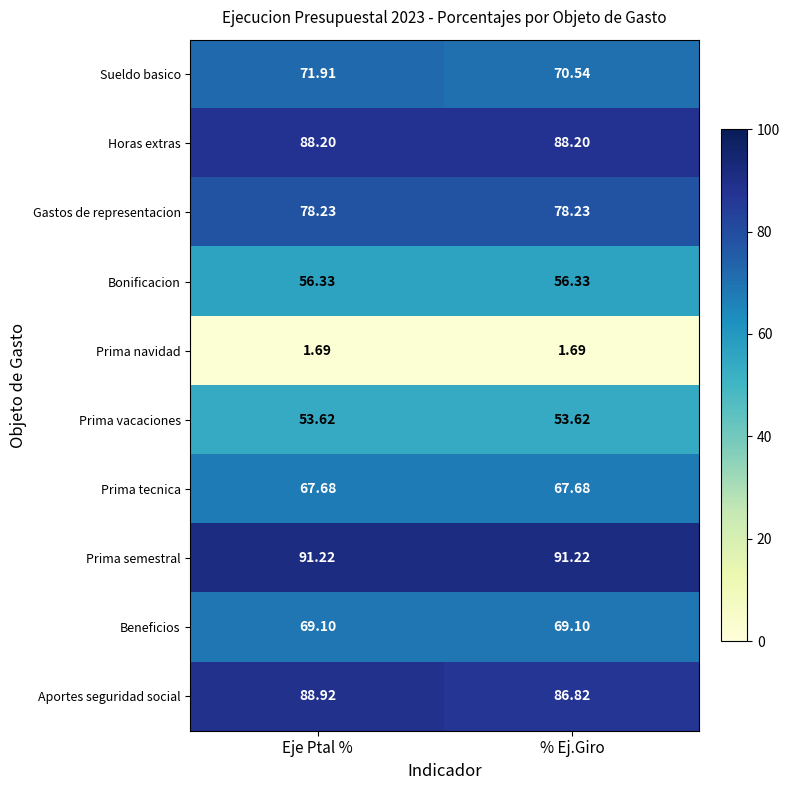

Which category has the highest value in the Sueldo basico series?

Eje Ptal %